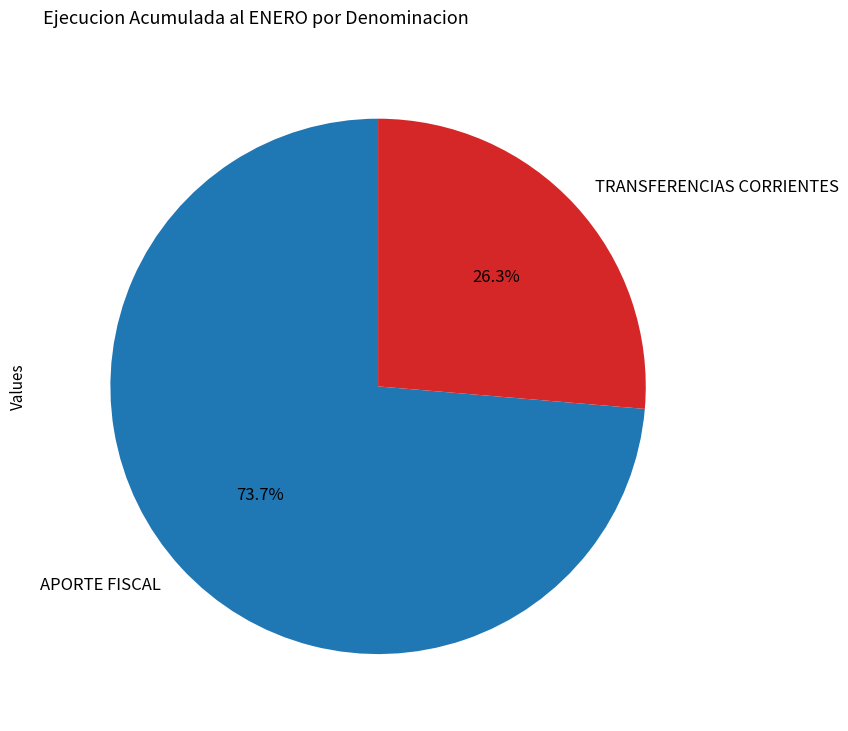

Which slice is the largest?

APORTE FISCAL